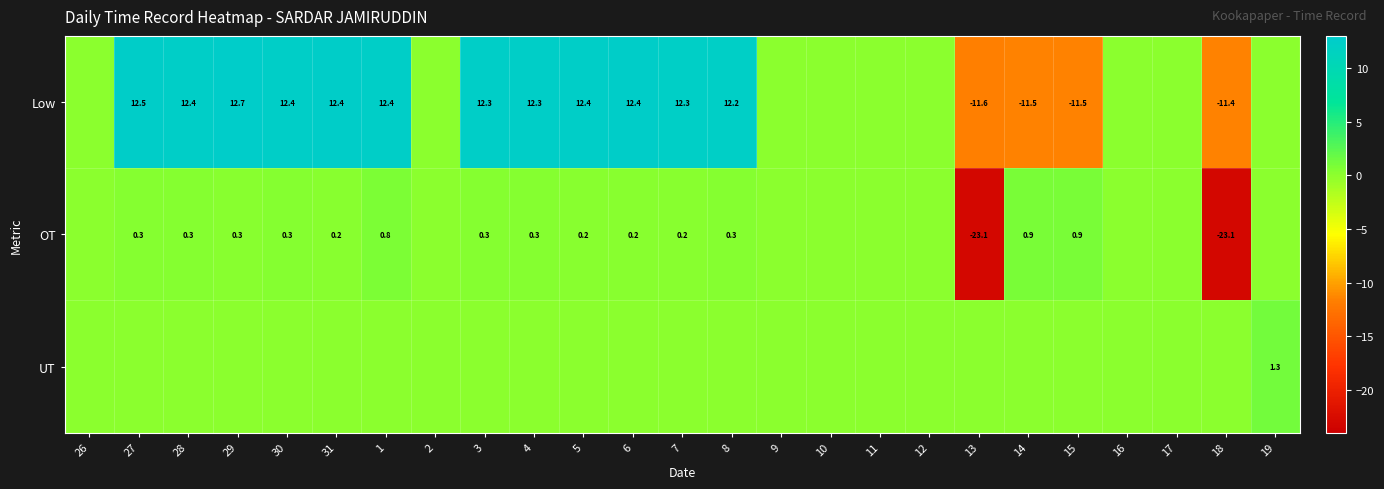

The Low series shows 12.5 at 27. True or false?

True